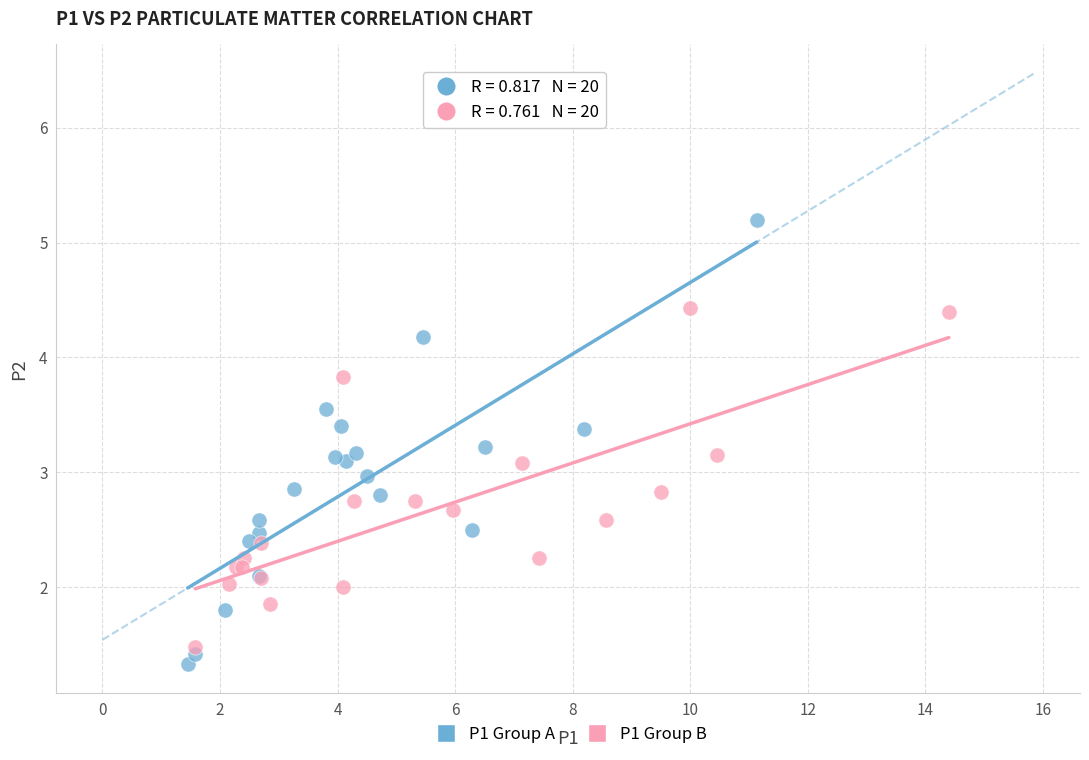

Which series has the widest spread of Y values?

P1 Group A